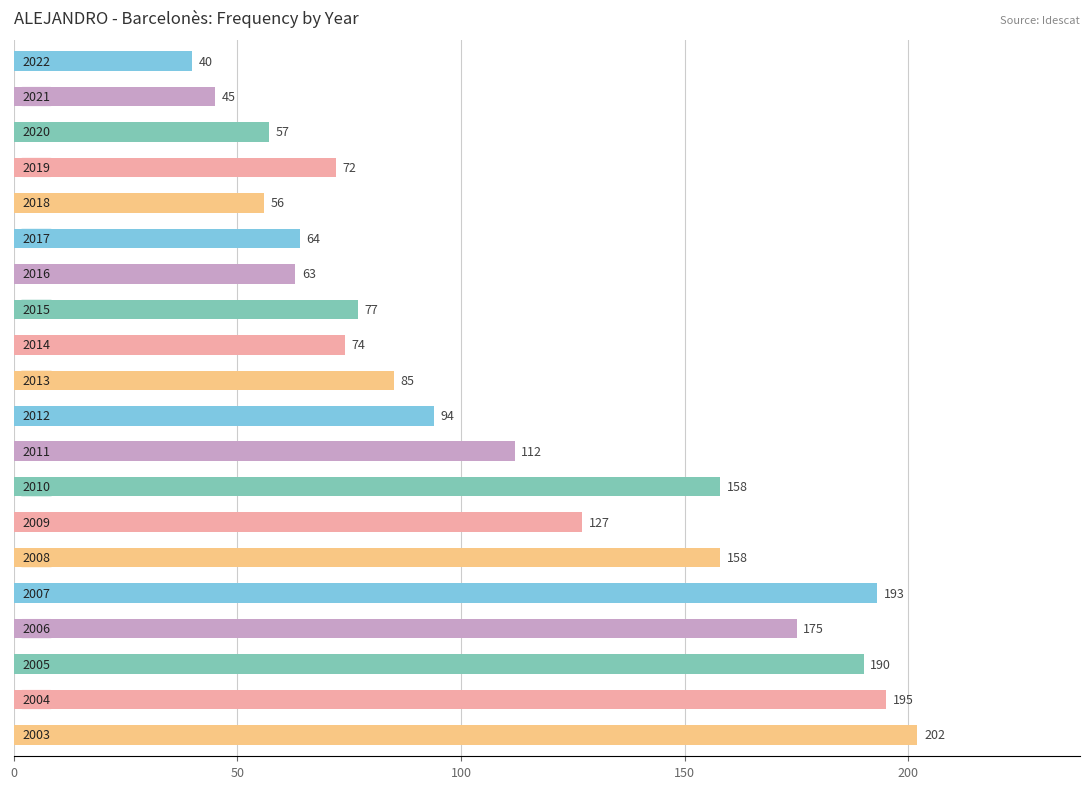

Reading bottom to top, transcribe all the data shown in this chart.

202	195	190	175	193	158	127	158	112	94	85	74	77	63	64	56	72	57	45	40